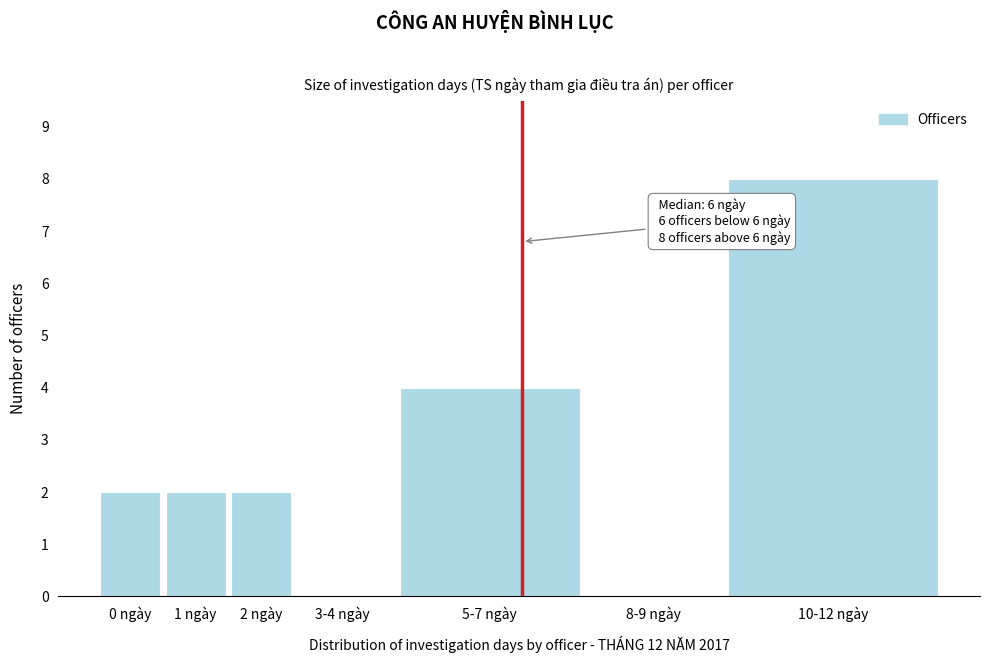

Reading right to left, what are all the values shown in this chart?

10-12 ngày=8	8-9 ngày=0	5-7 ngày=4	3-4 ngày=0	2 ngày=2	1 ngày=2	0 ngày=2